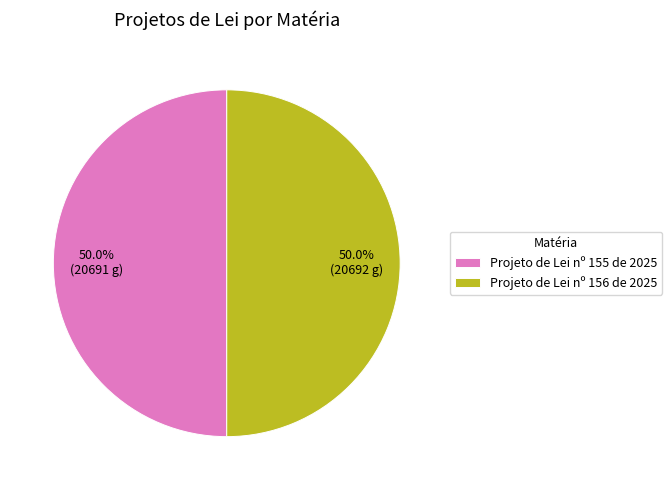

What is the ratio of the value at Projeto de Lei nº 155 de 2025 to the value at Projeto de Lei nº 156 de 2025?

1.0